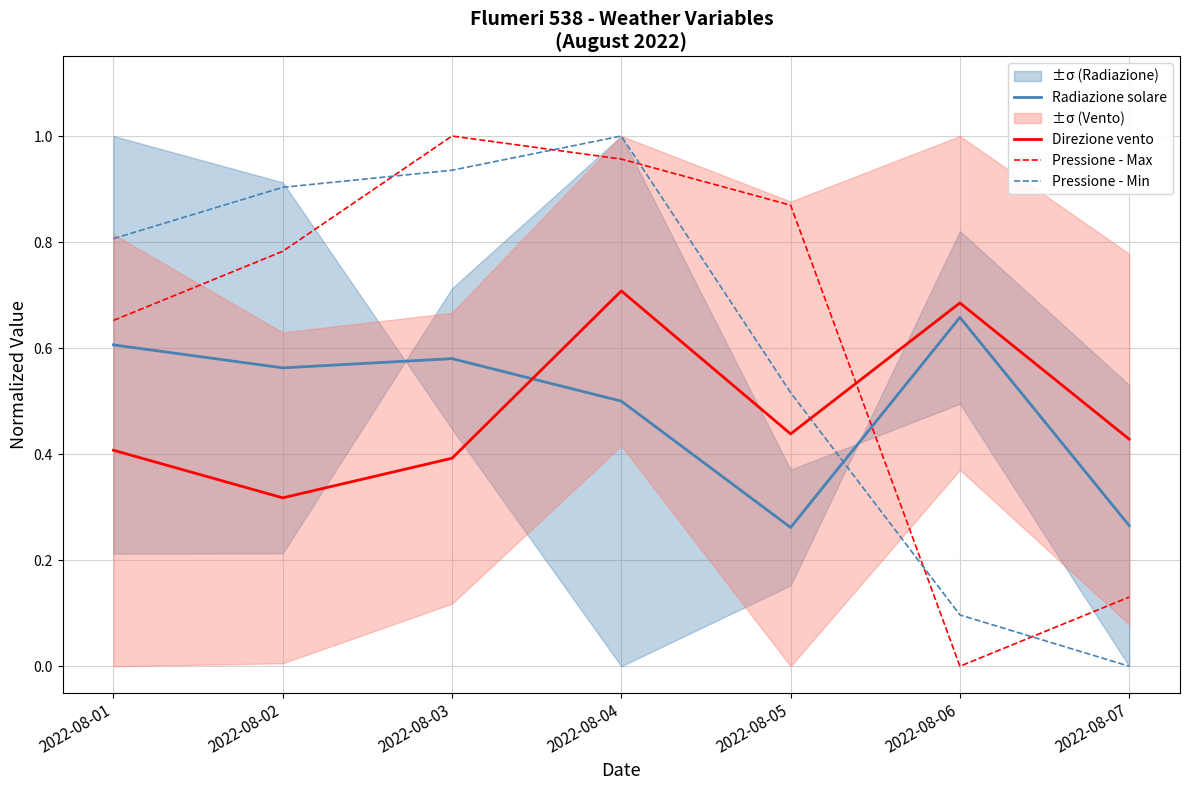

Where is the first local maximum for Pressione - Min?

2022-08-04